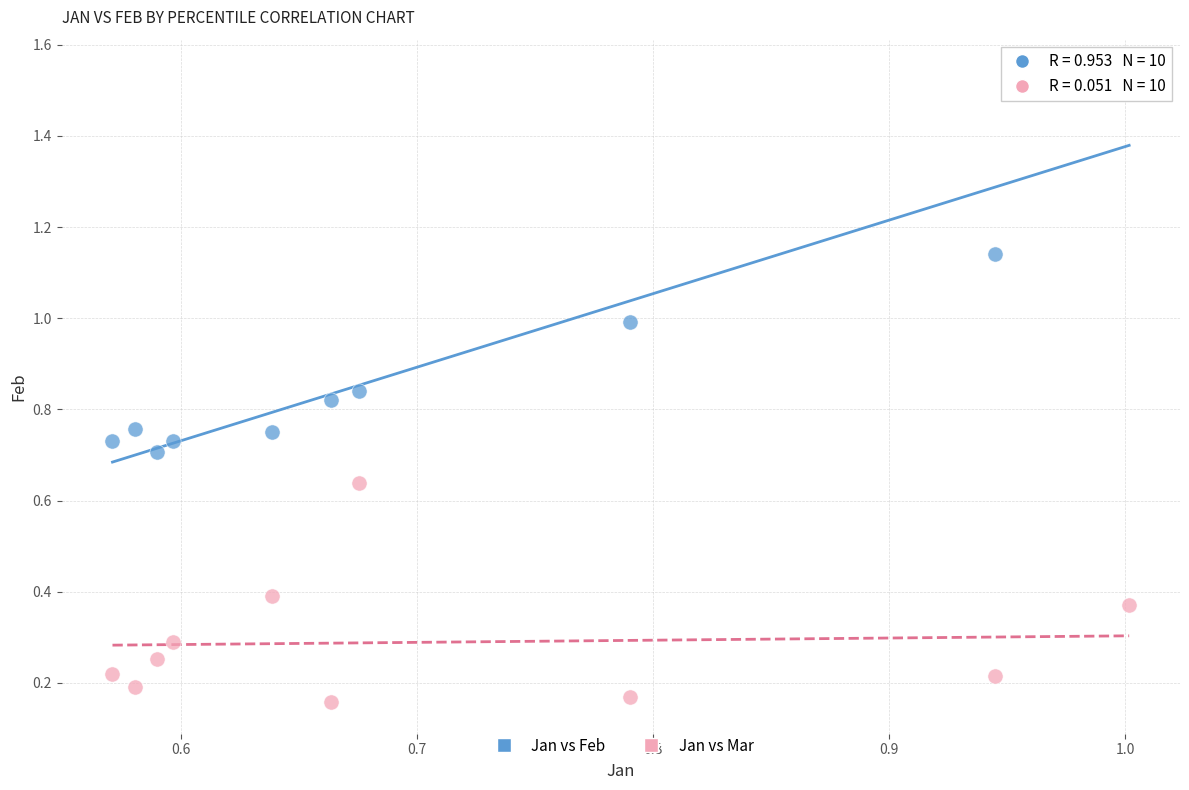

Which series has the largest Y range (max minus min)?

Jan vs Feb